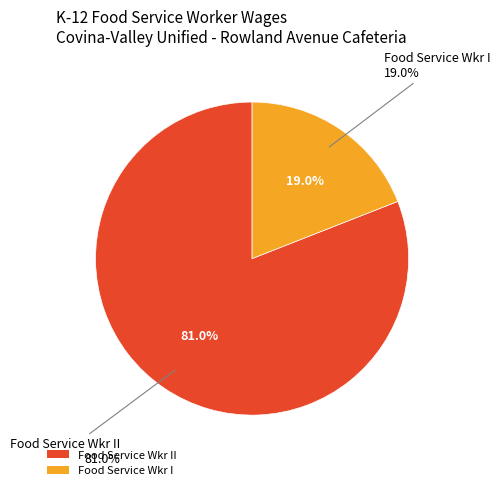

Between Food Service Wkr I and Food Service Wkr II, which is larger?

Food Service Wkr II